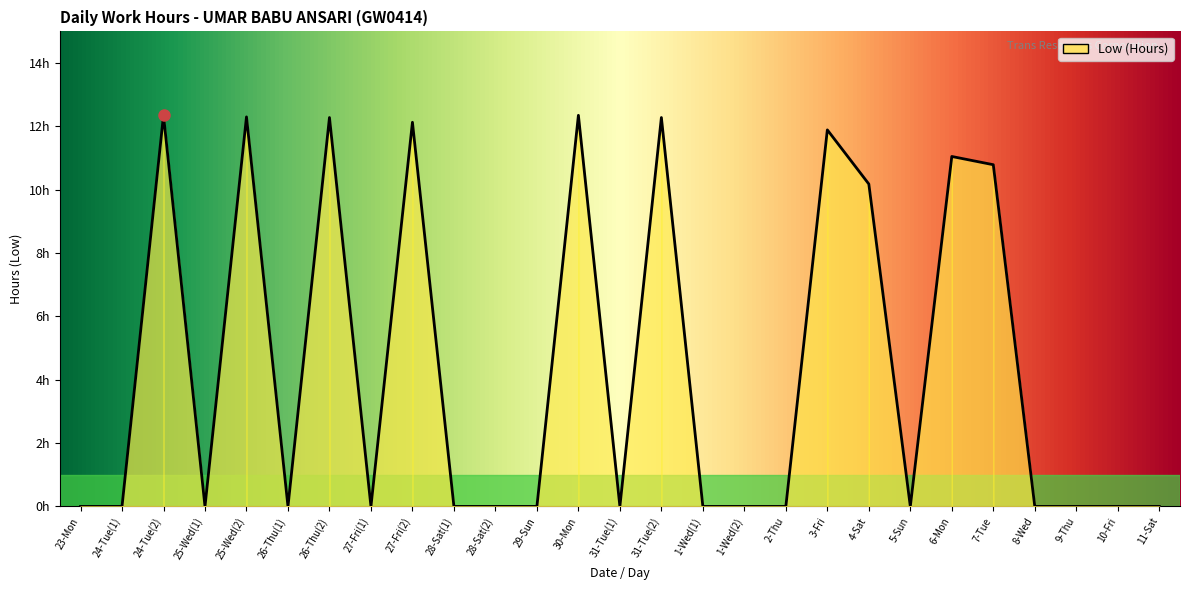

Is this an area chart (filled region under the line)?

Yes